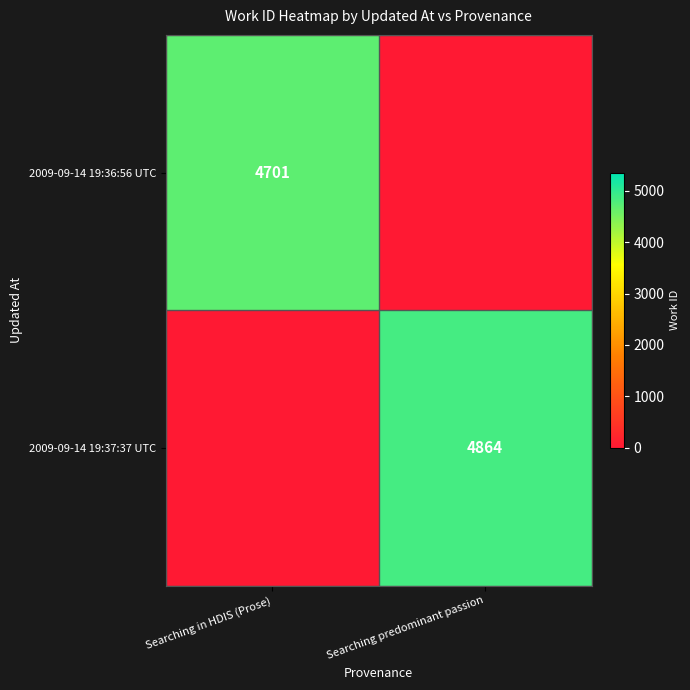

The 2009-09-14 19:36:56 UTC series shows 6751 at Searching in HDIS (Prose). True or false?

False